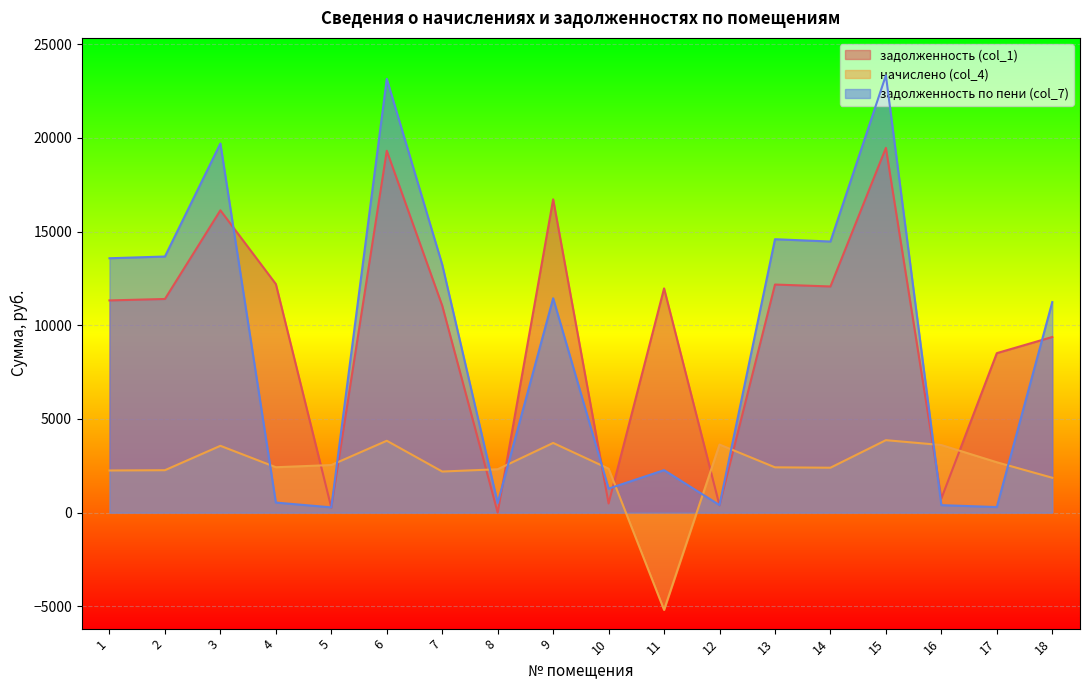

At how many categories does at least one series exceed 1620?

18